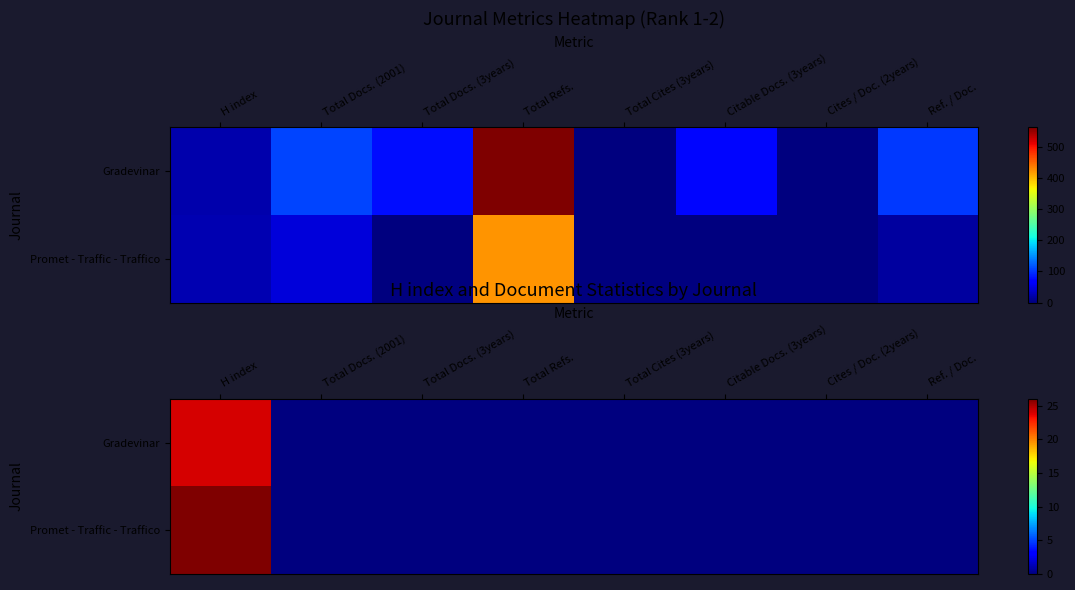

At which category is the sum across all series the highest?

H index